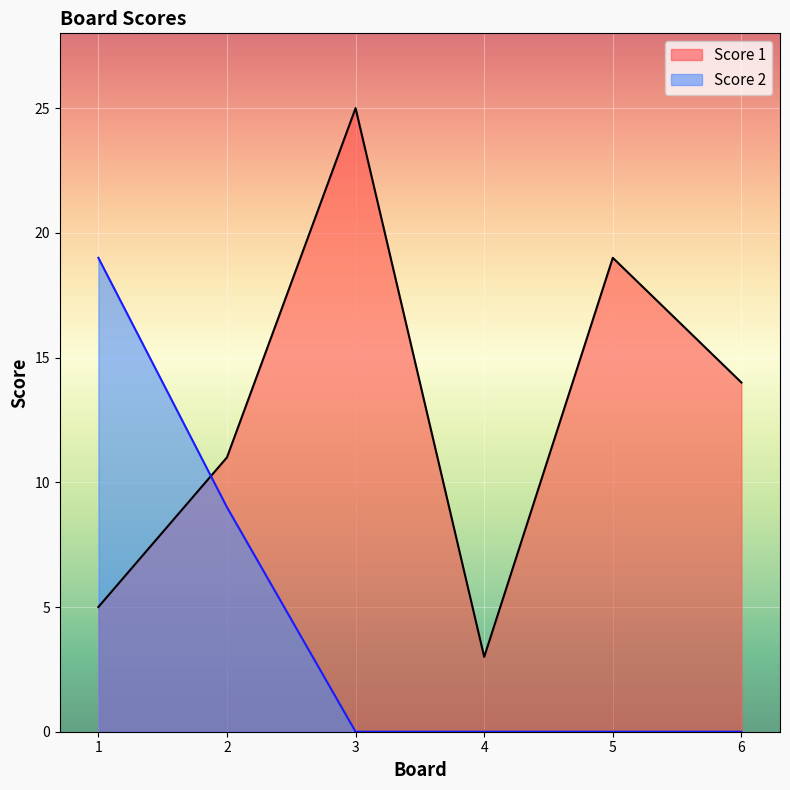

How many data points in Score 2 are above 0?

2